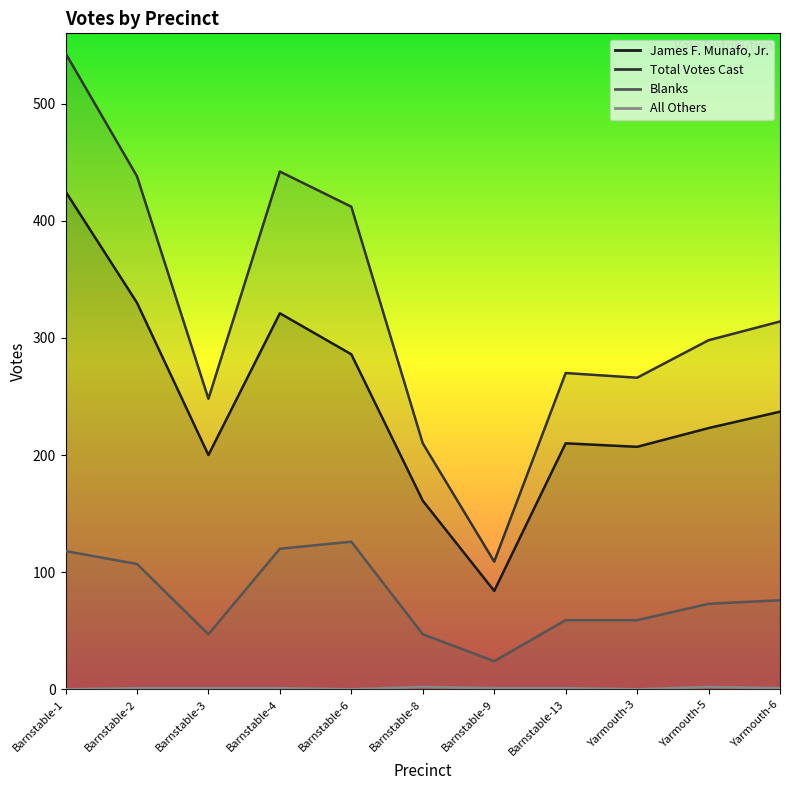

Which series changed the most between Barnstable-3 and Yarmouth-3?

Total Votes Cast